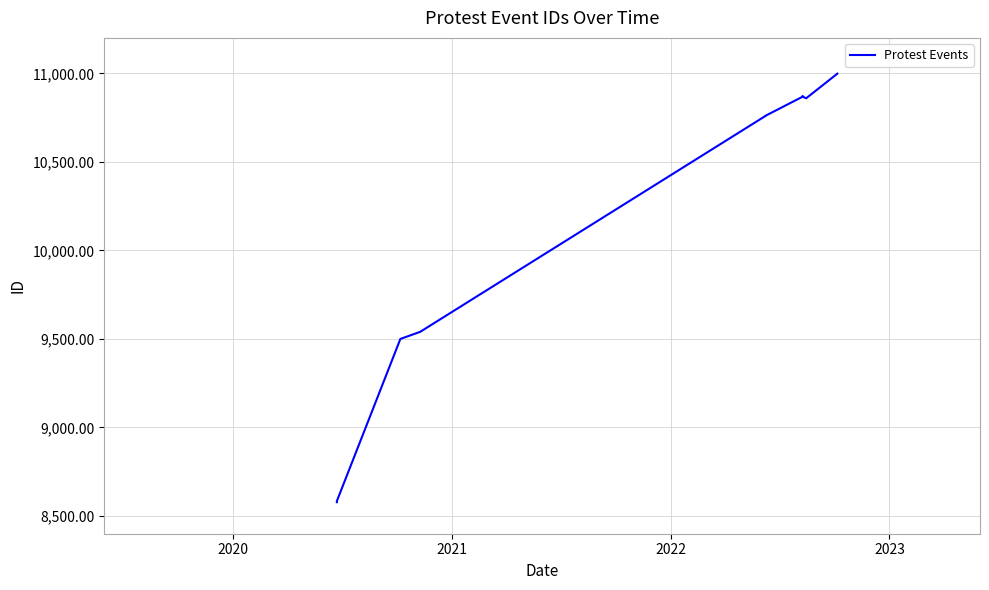

Reading left to right, list all the values displayed in this chart.

8578	8584	9500	9540	10759	10760	10866	10871	10872	10863	10859	10998